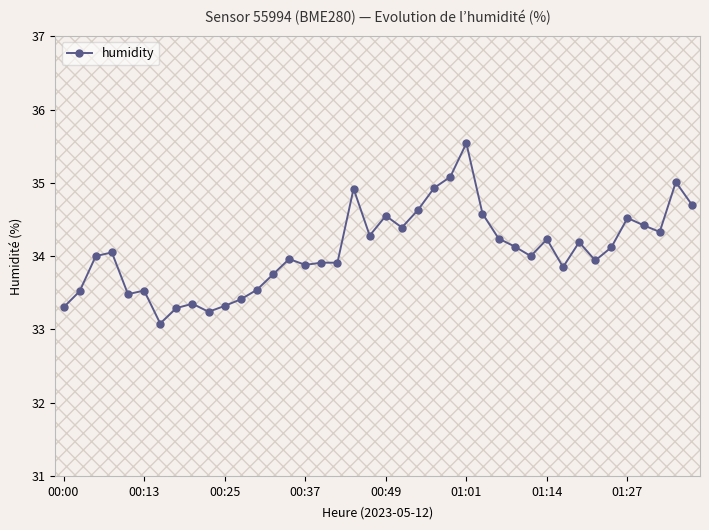

What is the minimum value shown in the chart?

33.1